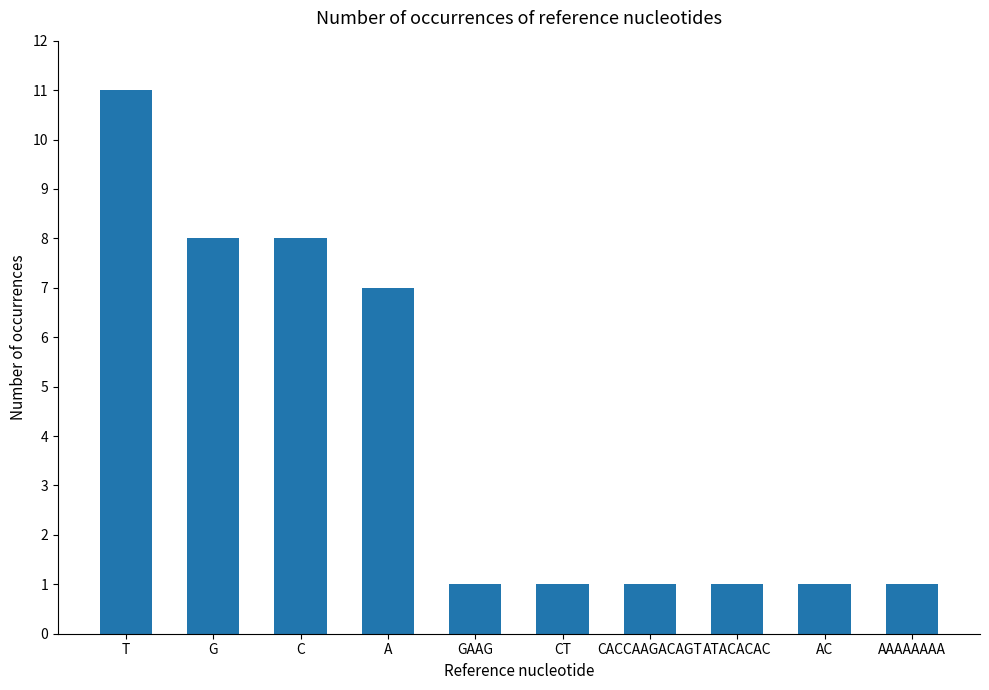

What is the sum of all values?

40